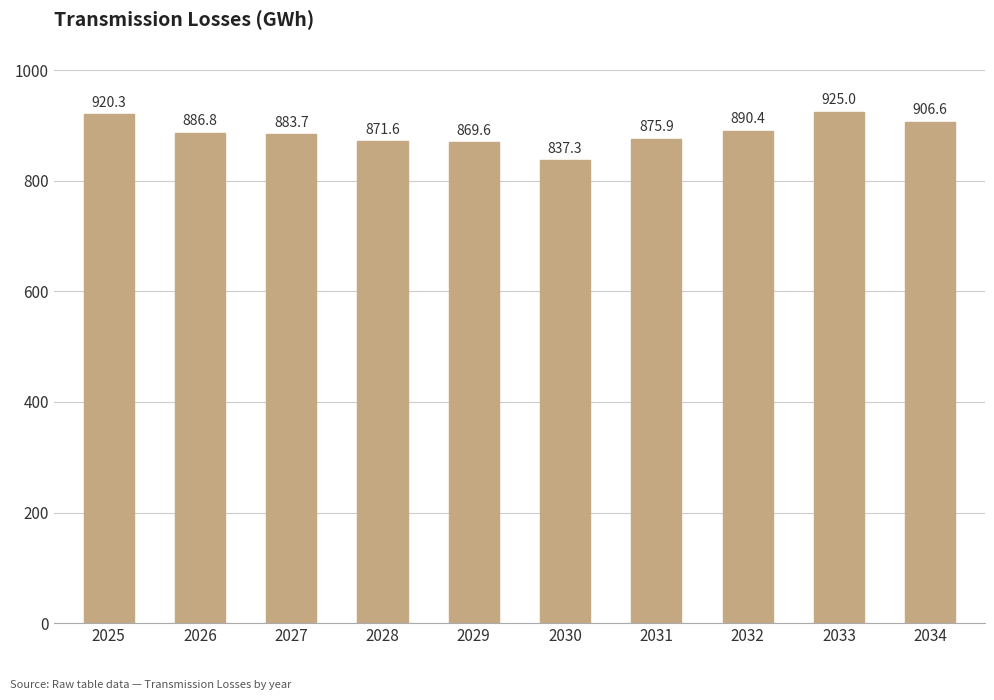

Read the value at 2025.

920.3